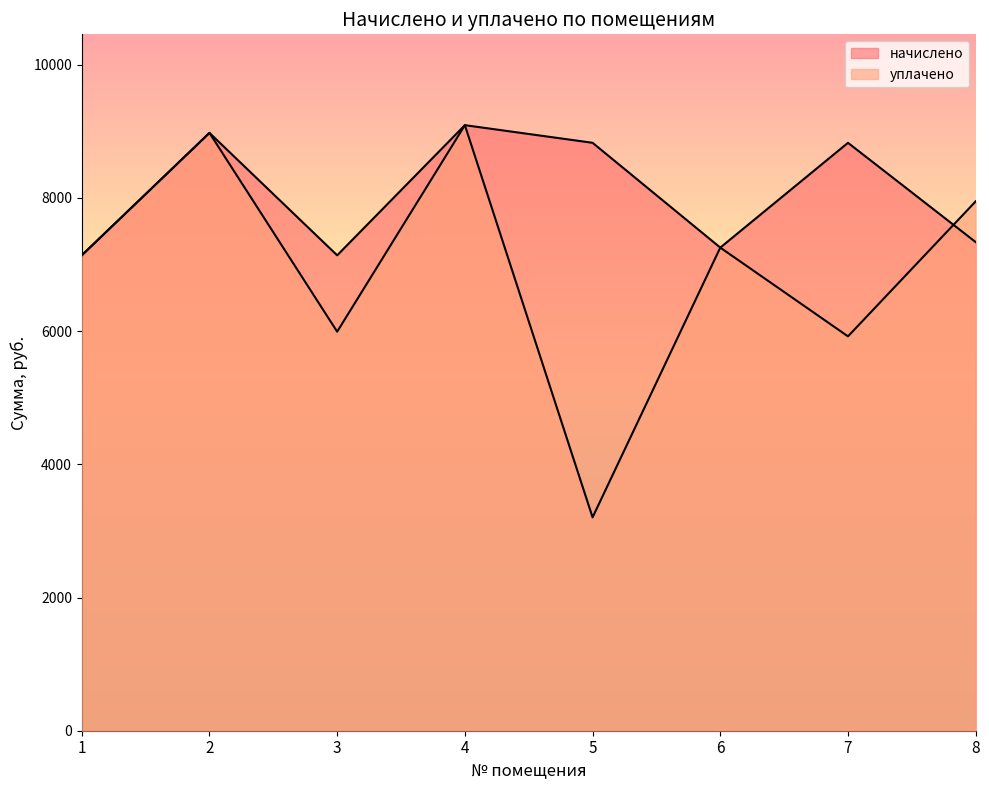

At 1, list the series in order from smallest to largest.

начислено, уплачено